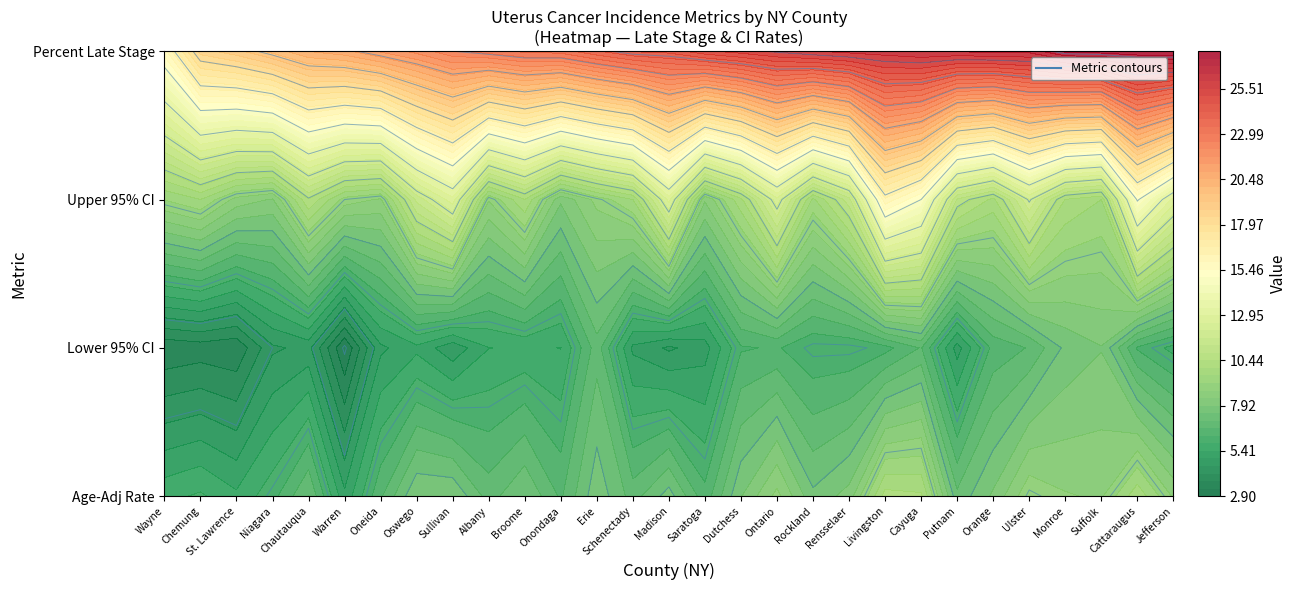

Where is Age-Adj Rate nearest to the value 7?

4